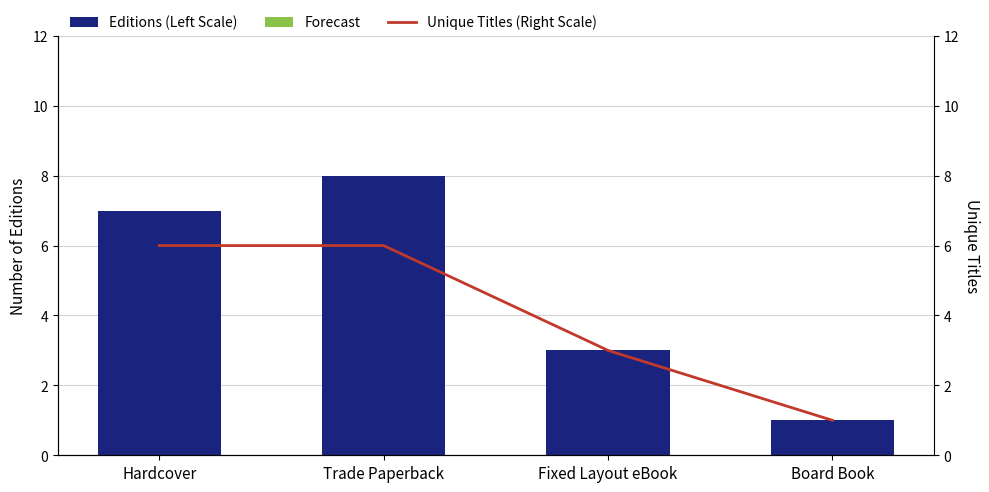

Is it true that the value at Board Book is 1?

True